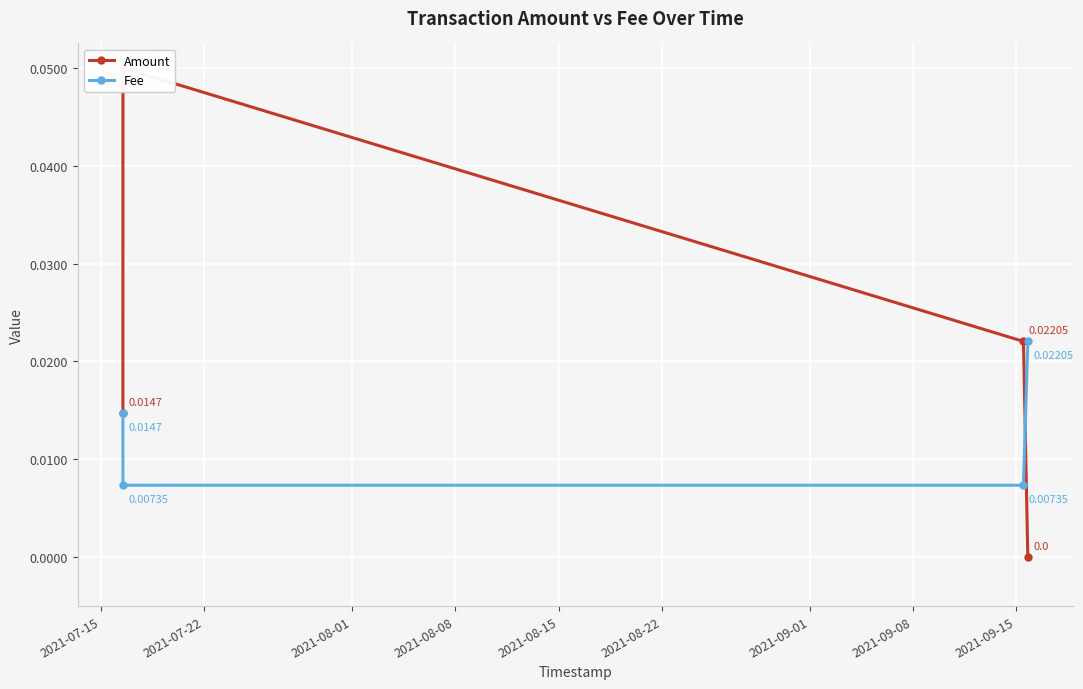

At 2021-08-01, list the series in order from largest to smallest.

Amount, Fee